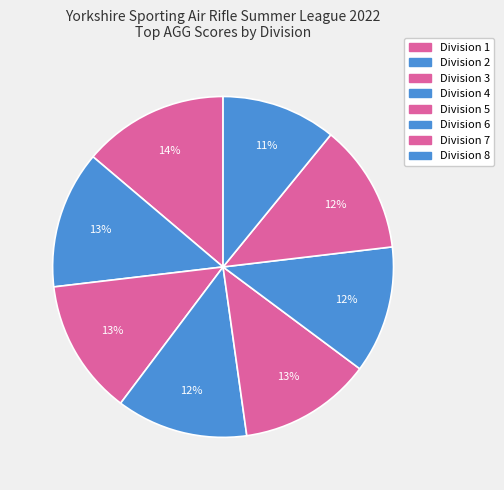

What is the ratio of the value at Division 8 to the value at Division 6?

0.9